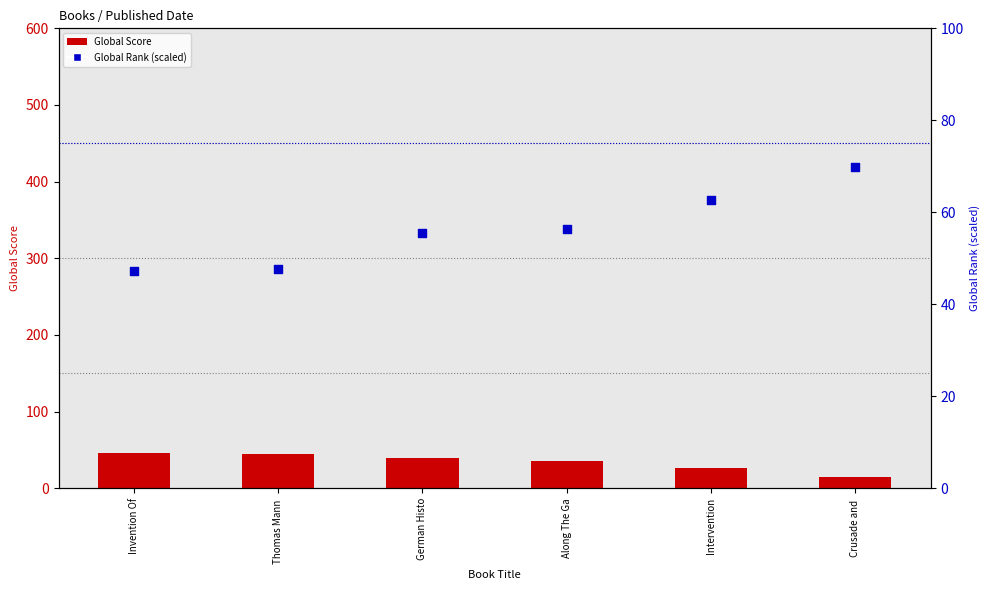

Which series has the widest spread of Y values?

Global Score